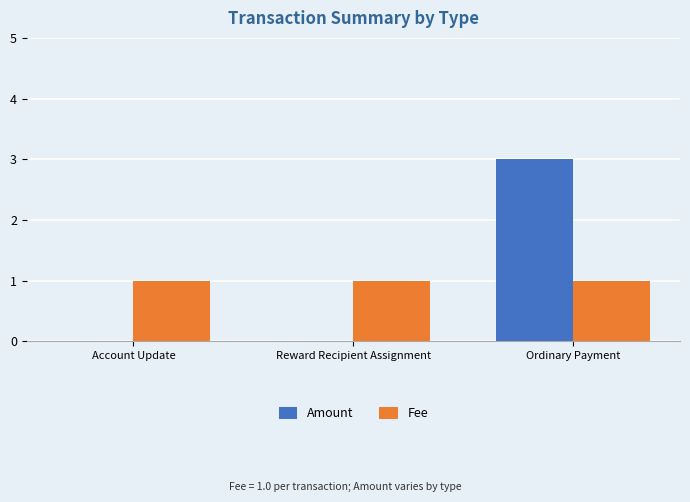

The value of Amount at Account Update is 0. True or false?

True